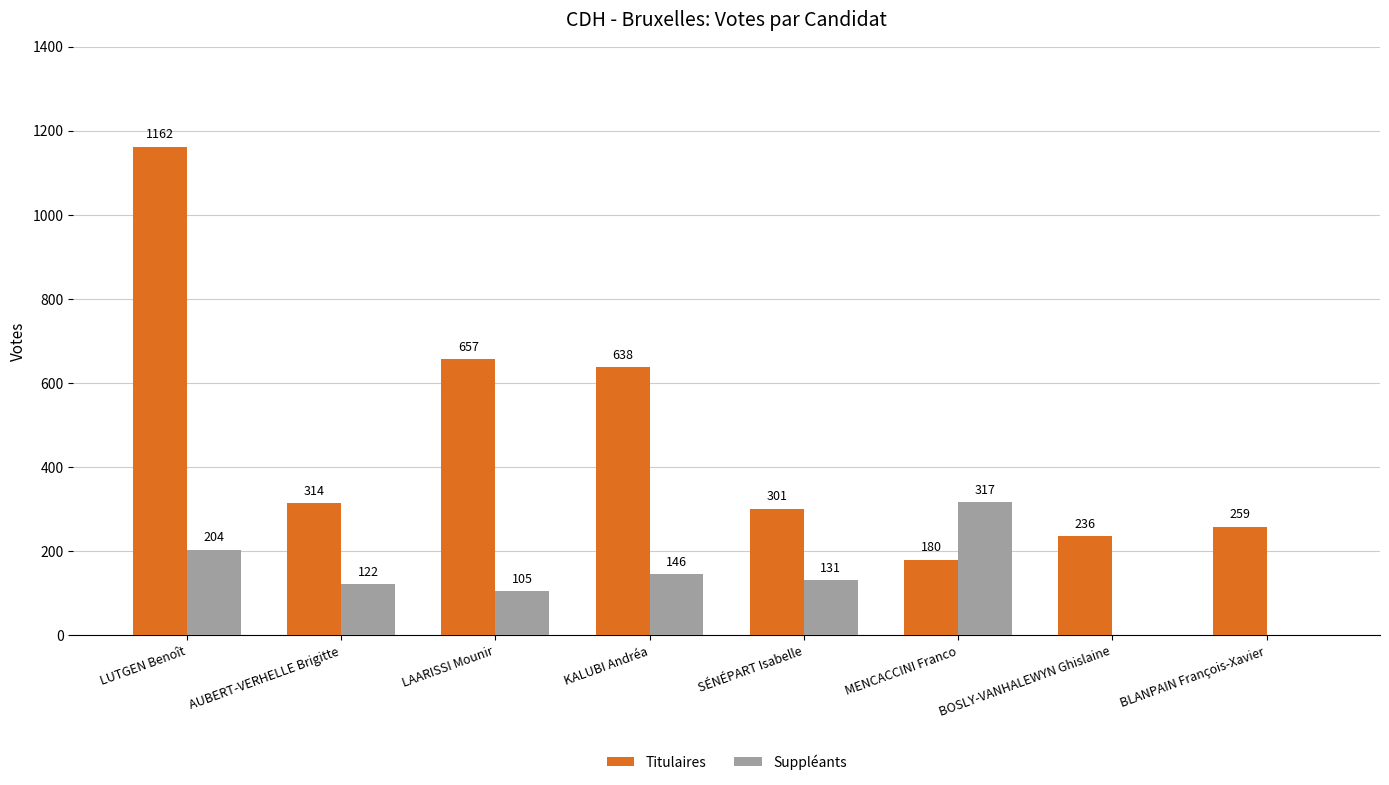

What is the sum of all Suppléants values?

1025